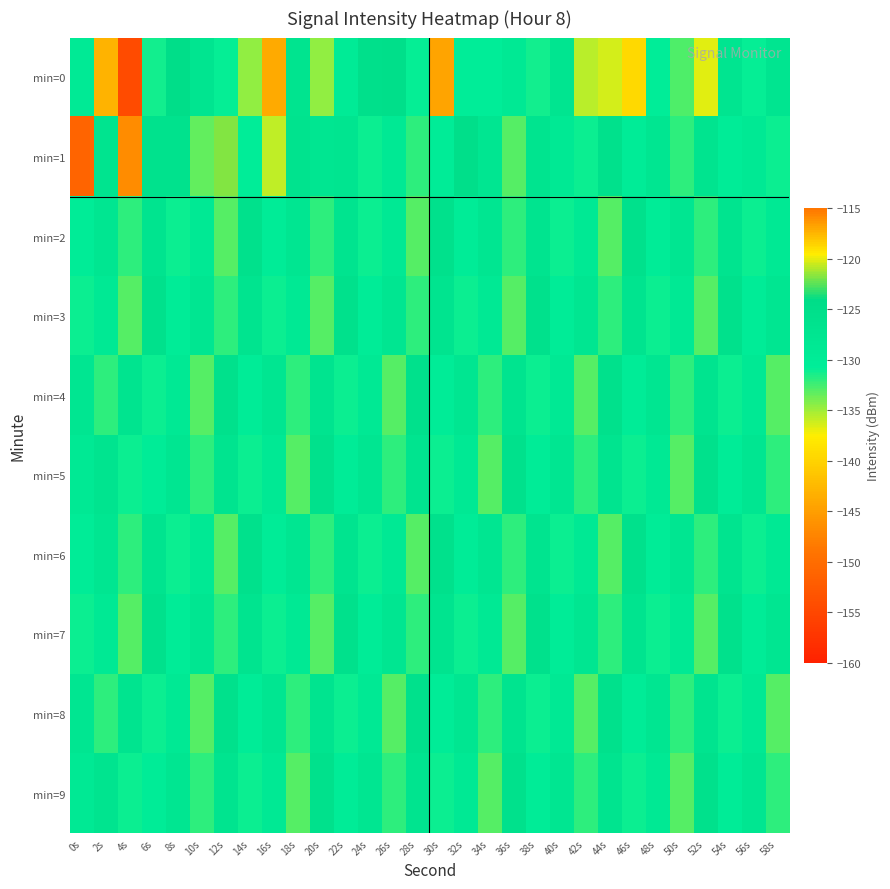

Between 14s and 34s, which is larger?

34s